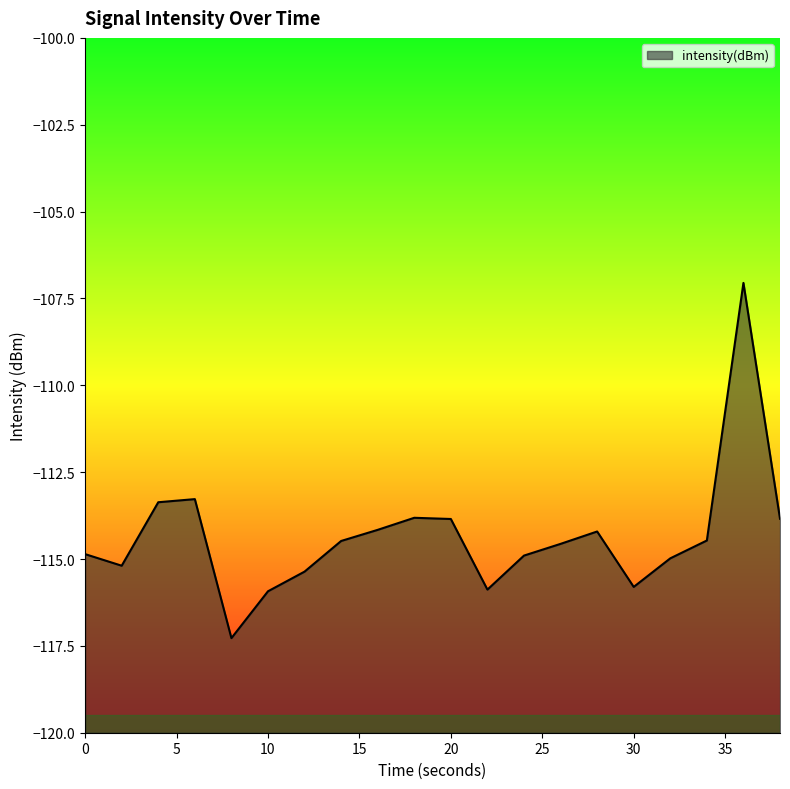

What is the sum of the values at 26 and 14?

-229.0